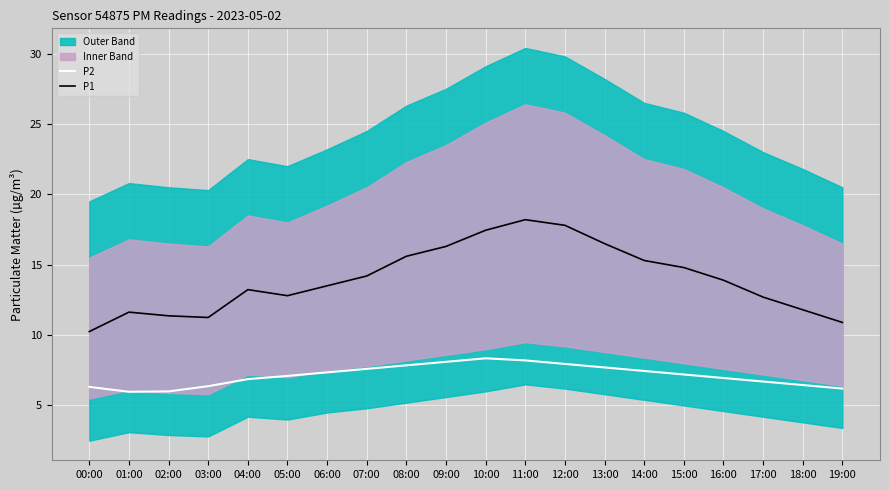

What is the total value across all series at 06:00?

20.9